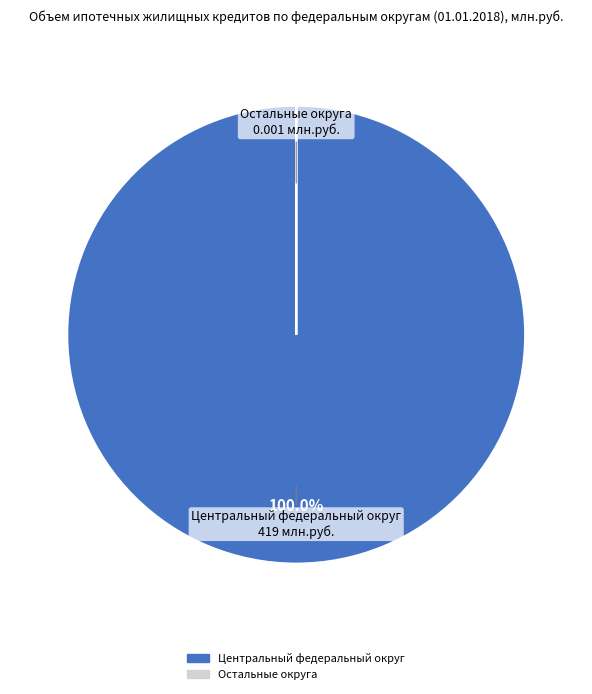

Does any single category account for the majority?

Yes